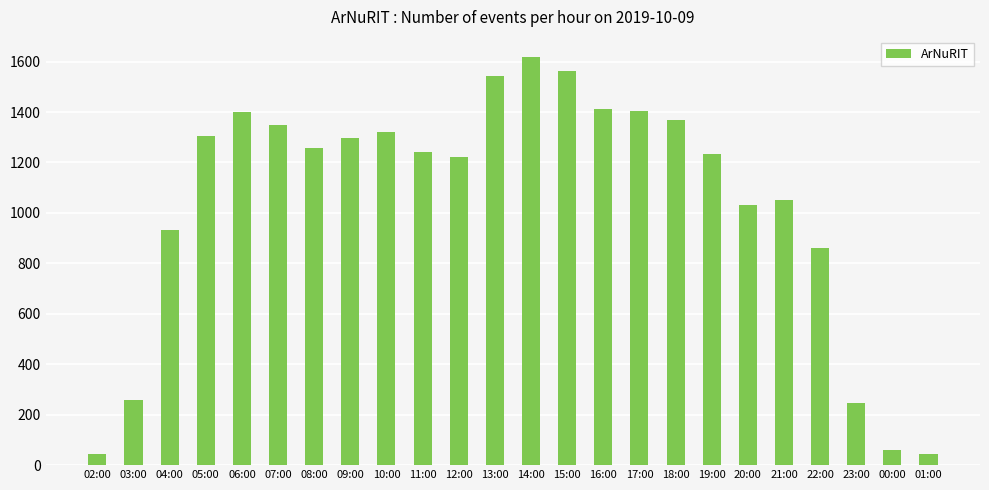

What position from the right is 21:00?

5